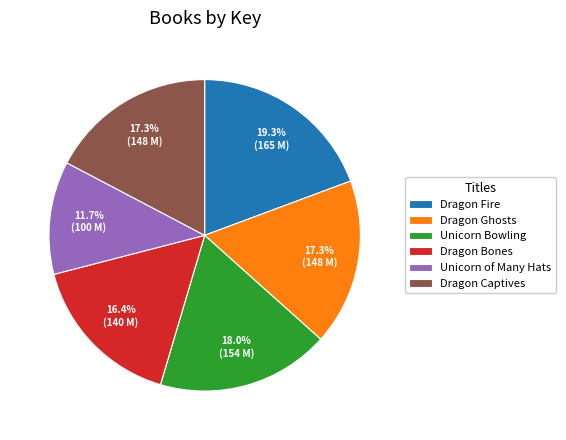

Which has a higher value, Unicorn of Many Hats or Dragon Captives?

Dragon Captives